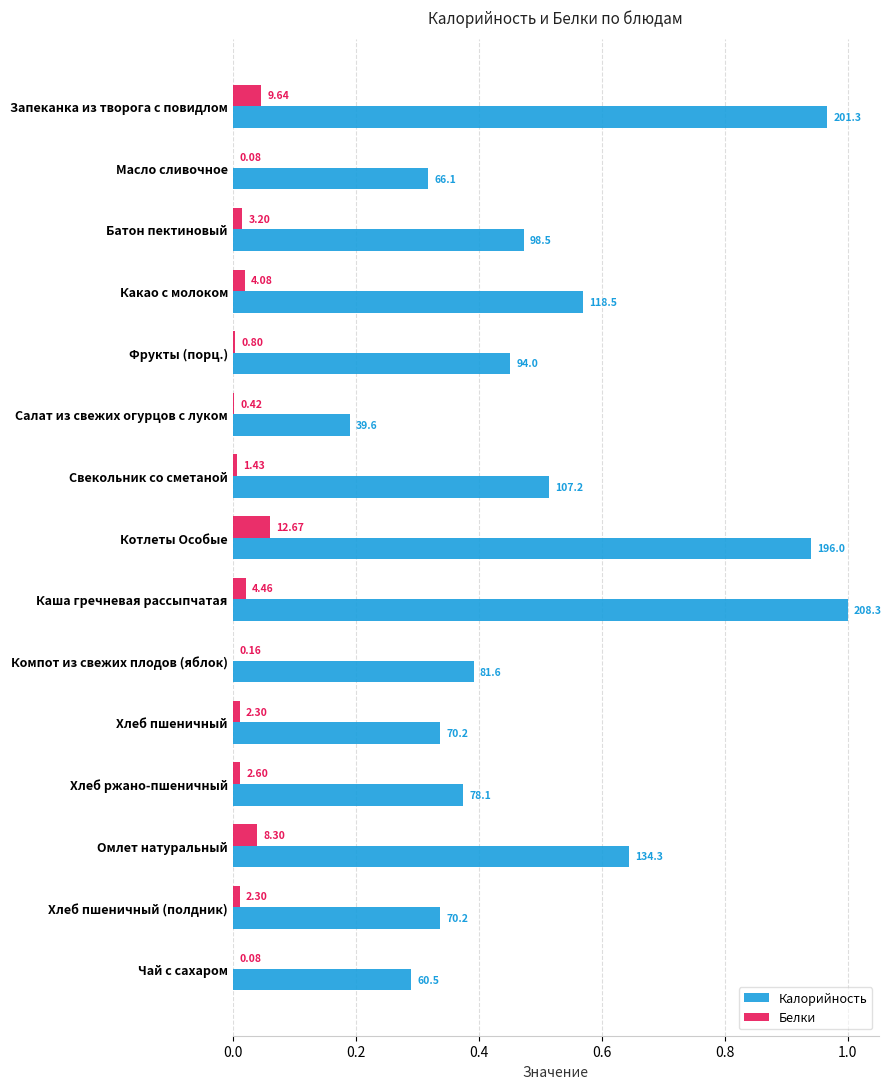

What are all the series names shown in the legend?

Калорийность, Белки